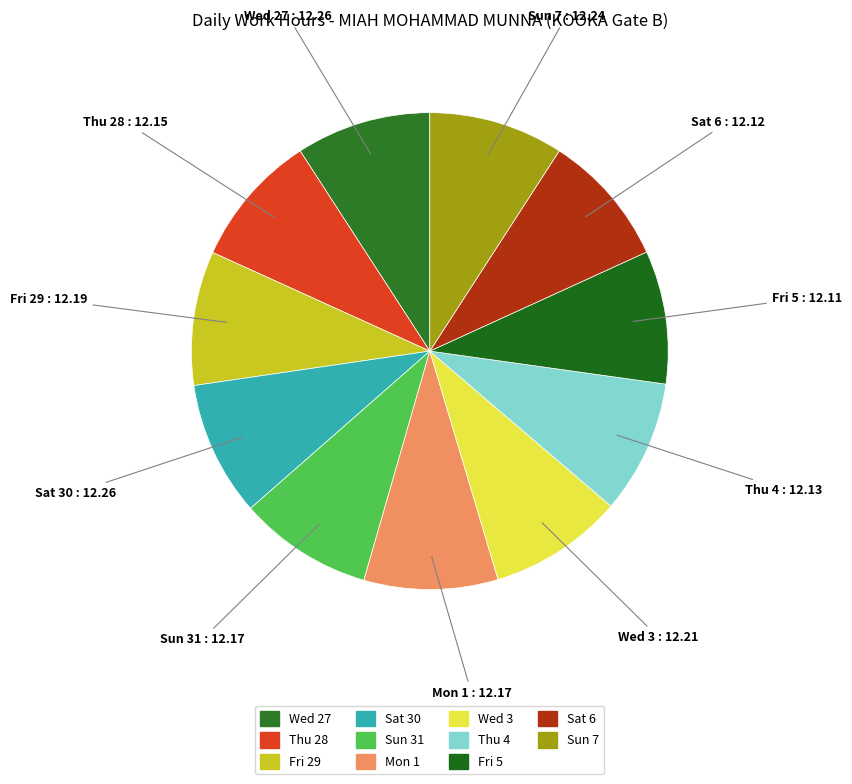

Does any single category account for the majority?

No